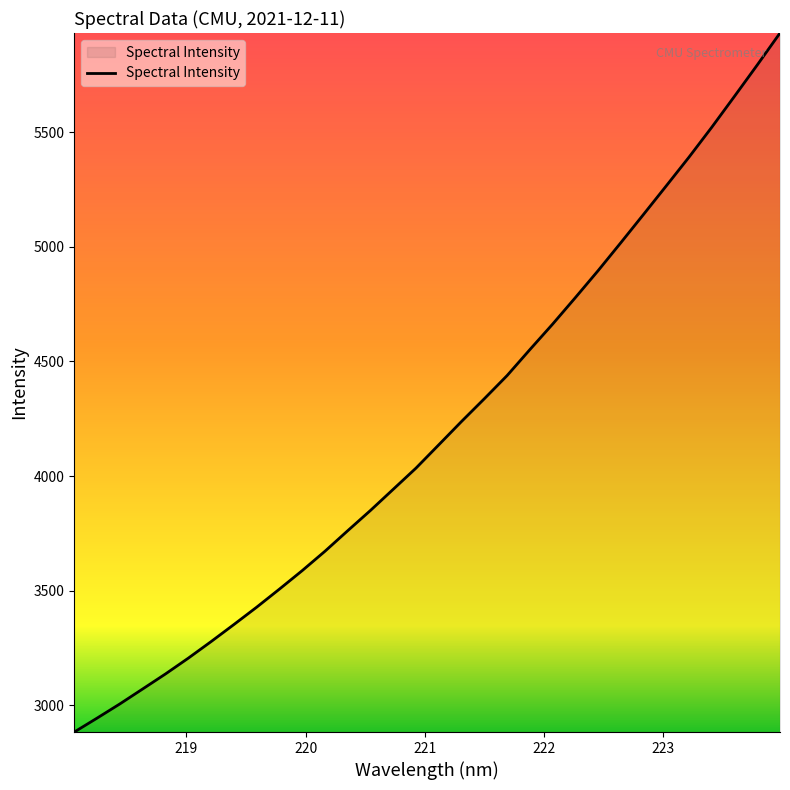

What is the difference between the maximum and minimum values?

3050.4